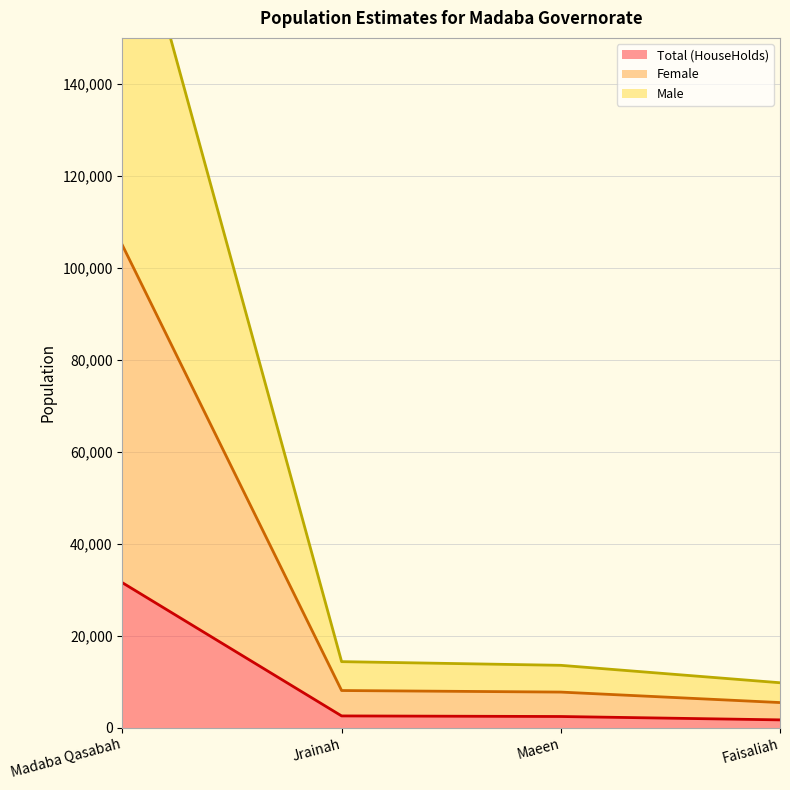

The Total (HouseHolds) series shows 20963 at Madaba Qasabah. True or false?

False